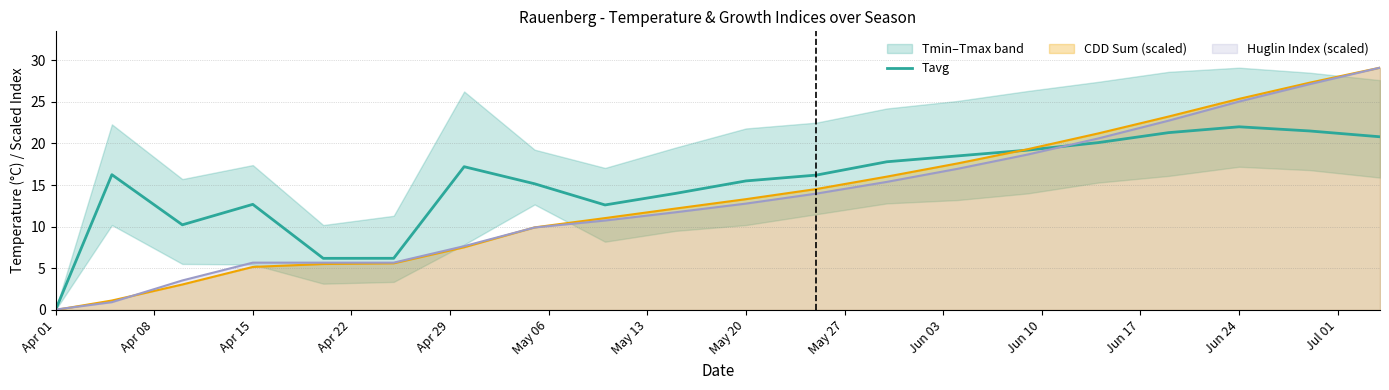

Is the value of Huglin Index (scaled) at Apr 15 greater than the value of Tavg at Apr 01?

Yes